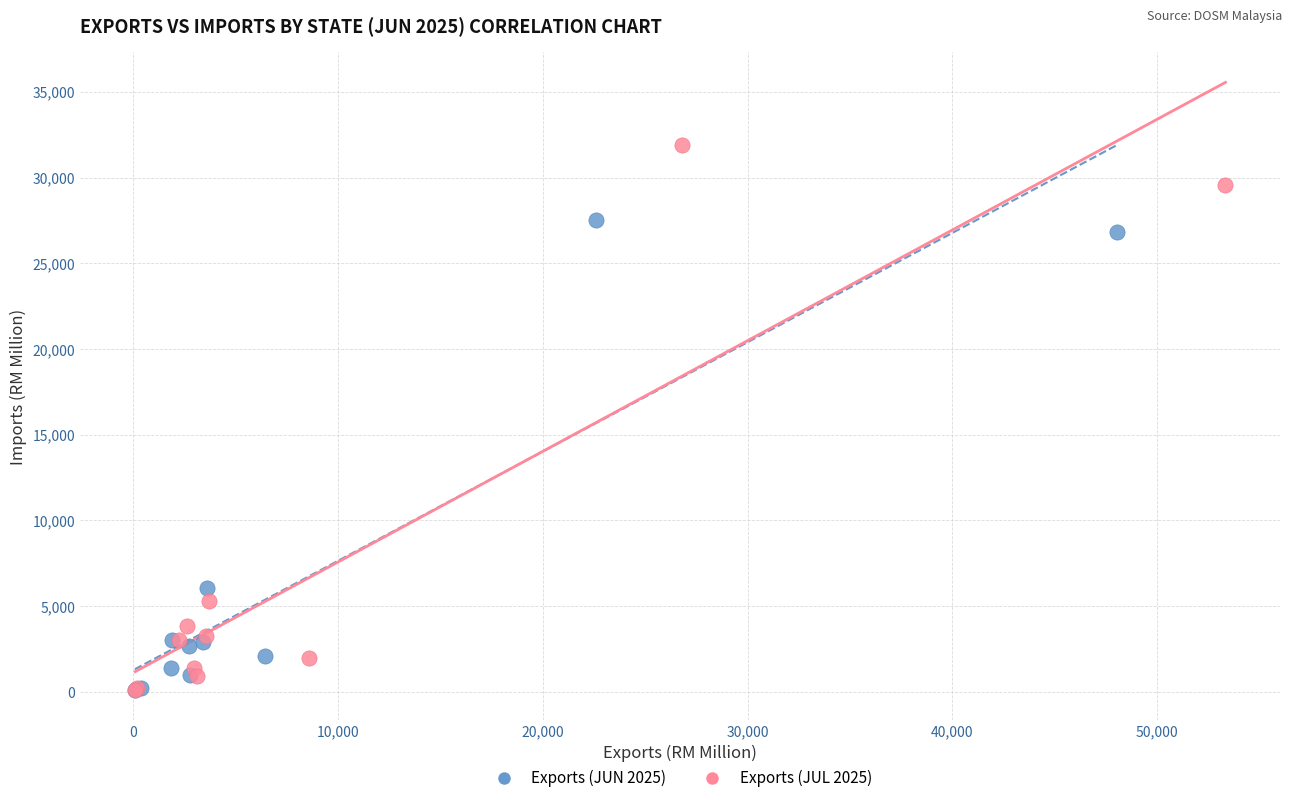

Which series contains the highest Y value?

Exports (JUL 2025)